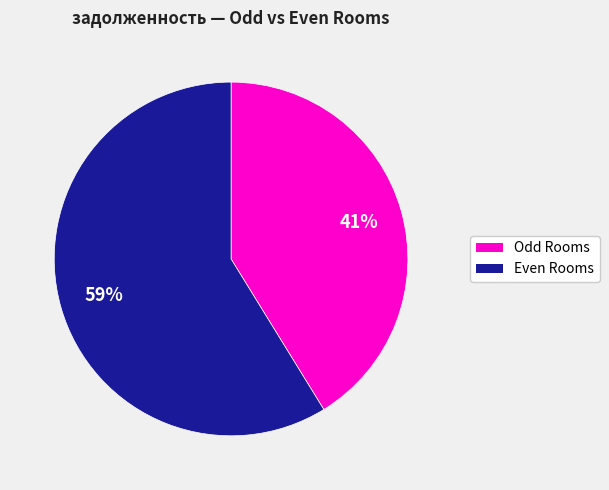

How many segments does this pie chart have?

2